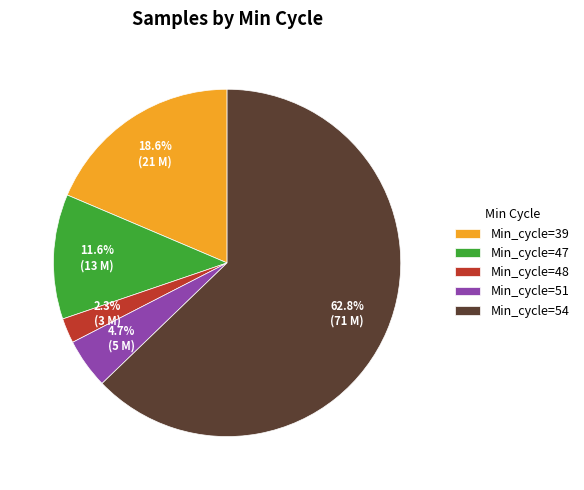

Combined, what portion of the pie is Min_cycle=47 and Min_cycle=51?

16.3%